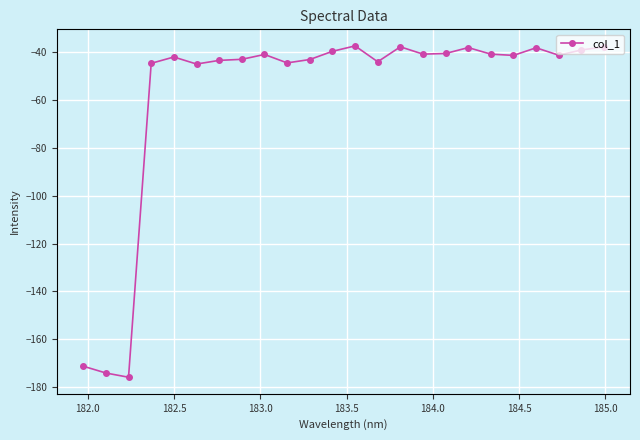

What is the value of the 16th point from the left?

-41.0